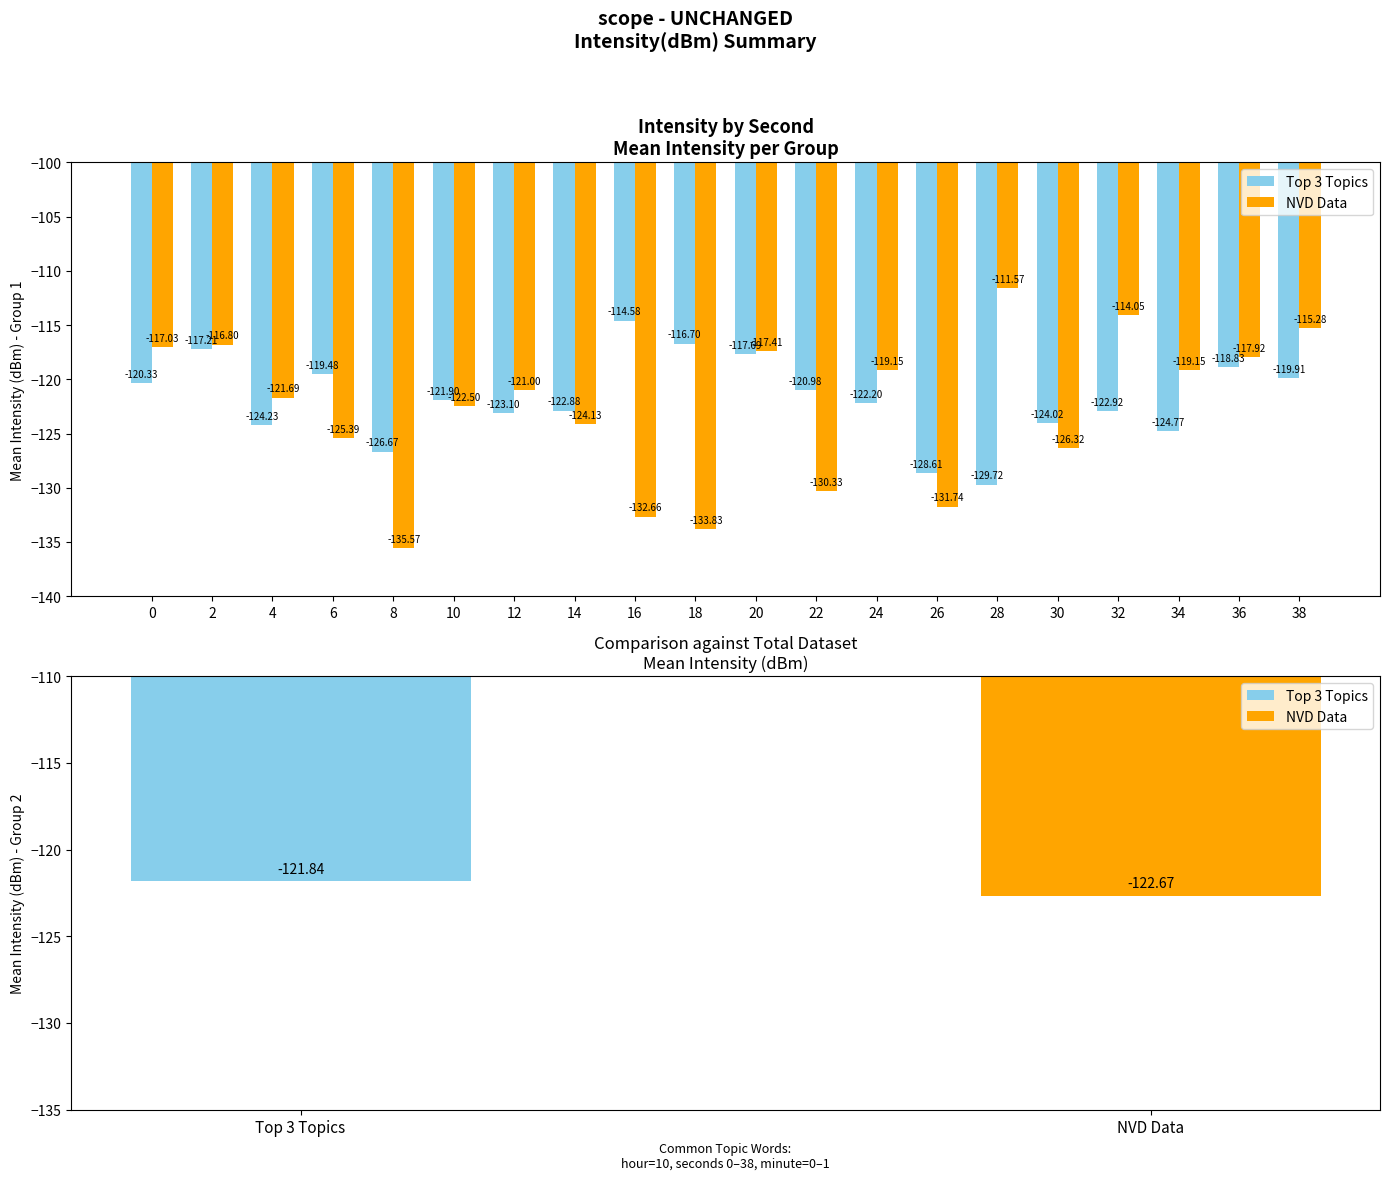

What is the value of the NVD Data bar at the 3rd from the left?

-121.7